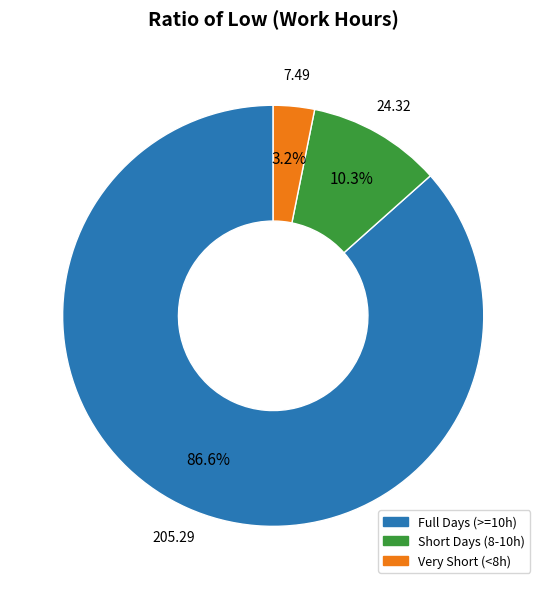

Is there any slice that represents more than half of the pie?

Yes